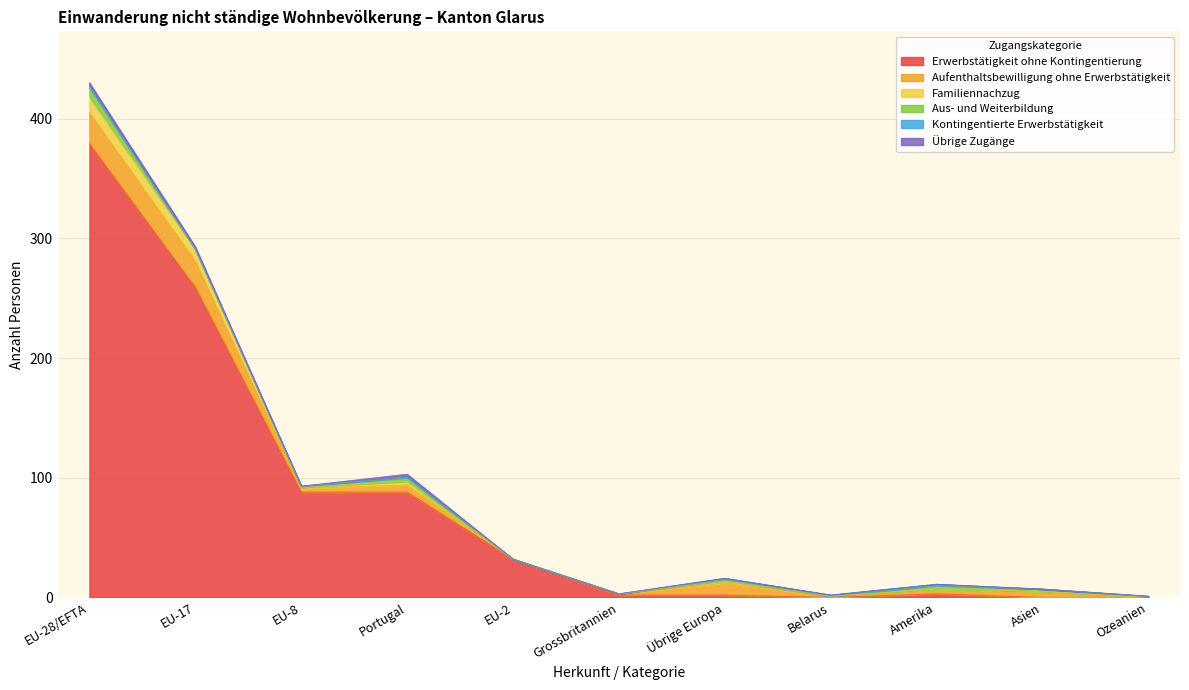

How many interior local valleys does the Aufenthaltsbewilligung ohne Erwerbstätigkeit series have?

3